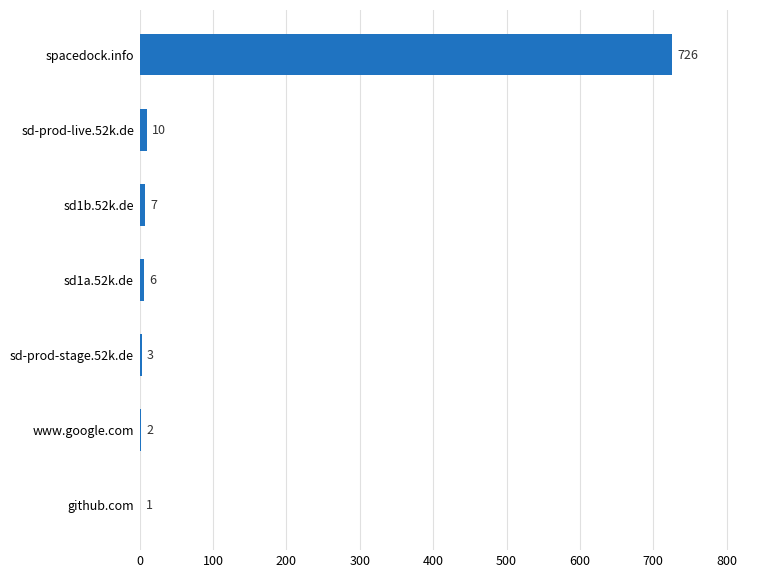

How many series are shown in this chart?

1